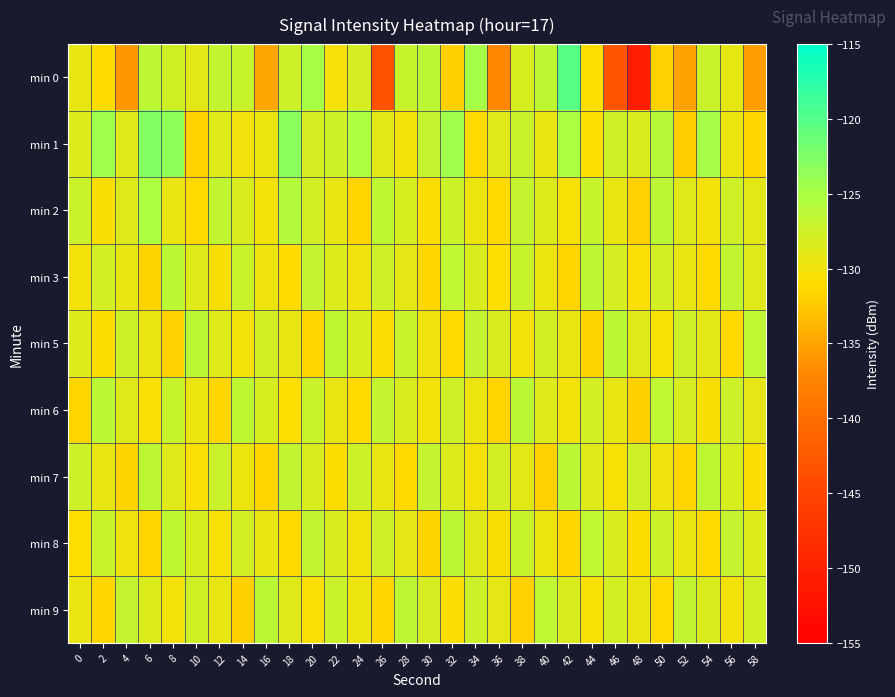

Which has a higher value, 44 or 26?

44